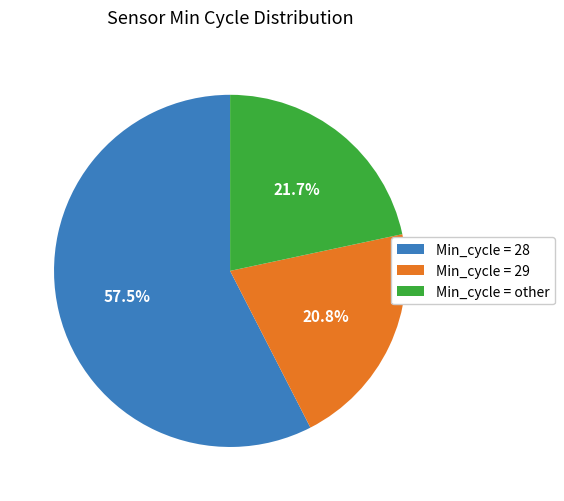

Which category has the biggest portion of the pie?

Min_cycle = 28